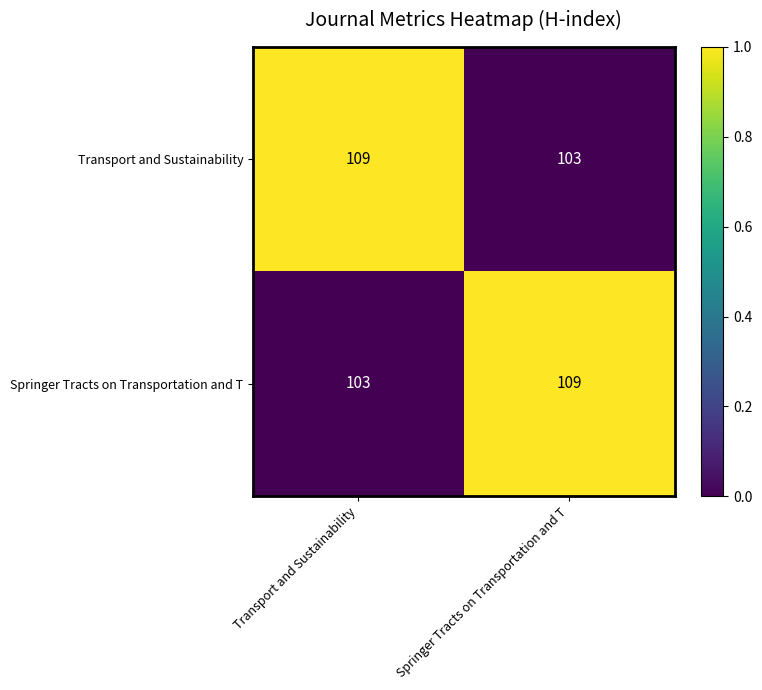

Read the Springer Tracts on Transportation and T value at Transport and Sustainability.

103